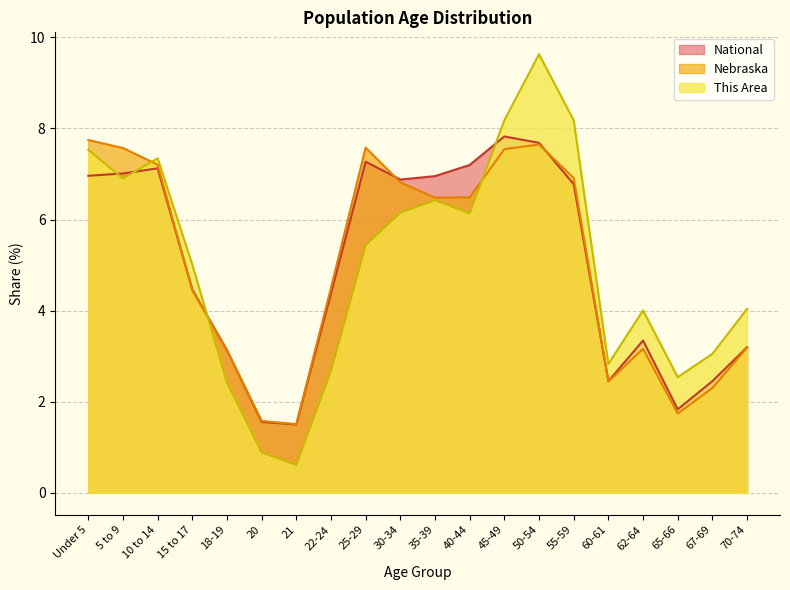

What position from the right is 15 to 17?

17